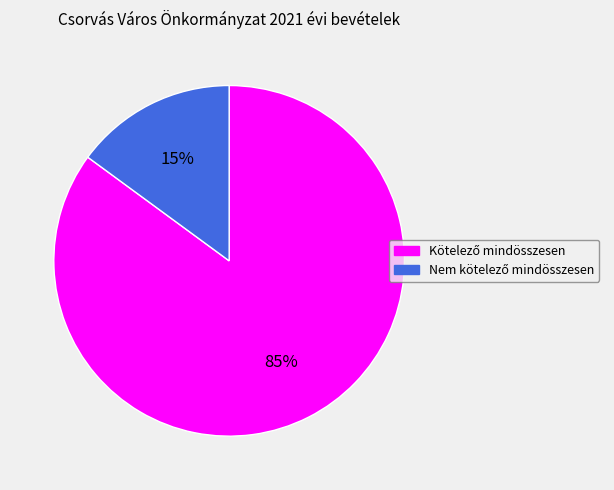

To the nearest percent, what is the difference between the largest and smallest slice percentages?

70%